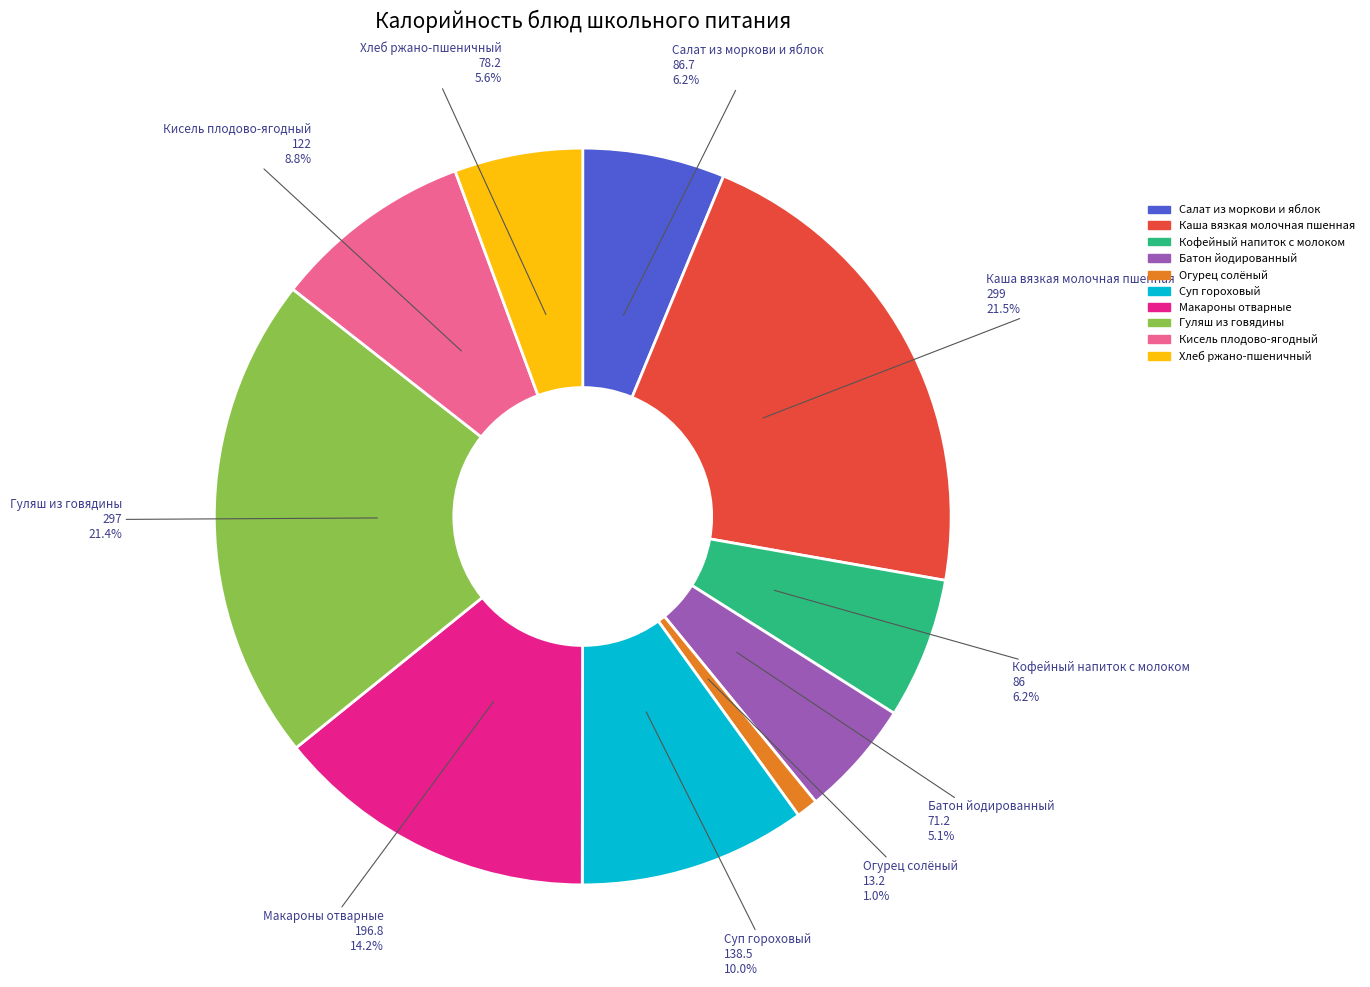

What percentage do Каша вязкая молочная пшенная and Суп гороховый together represent?

31.5%